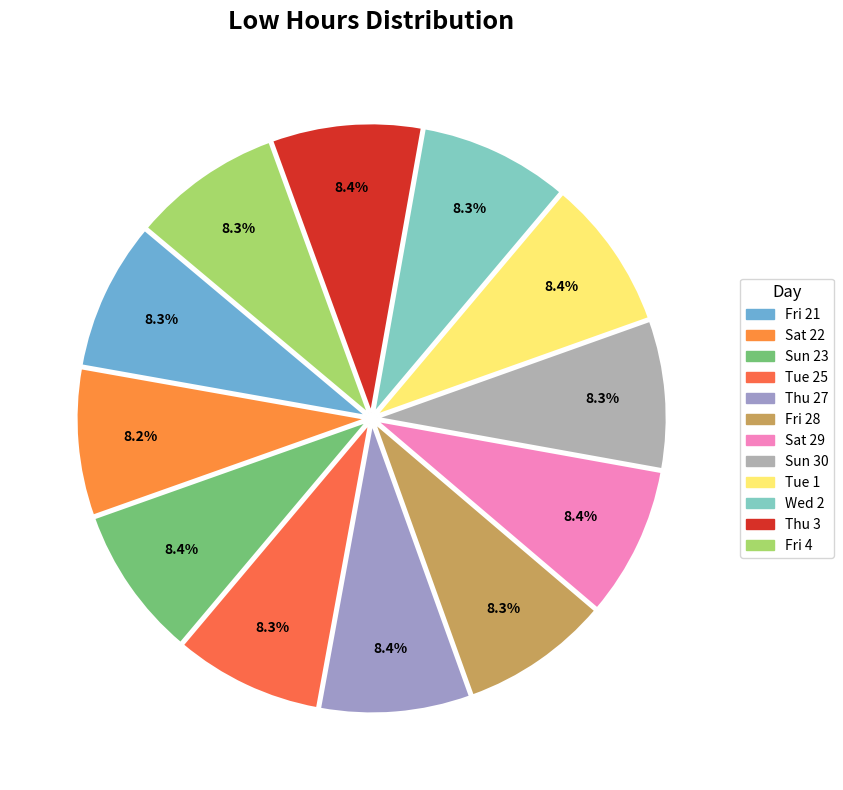

How many slices are in this pie chart?

12